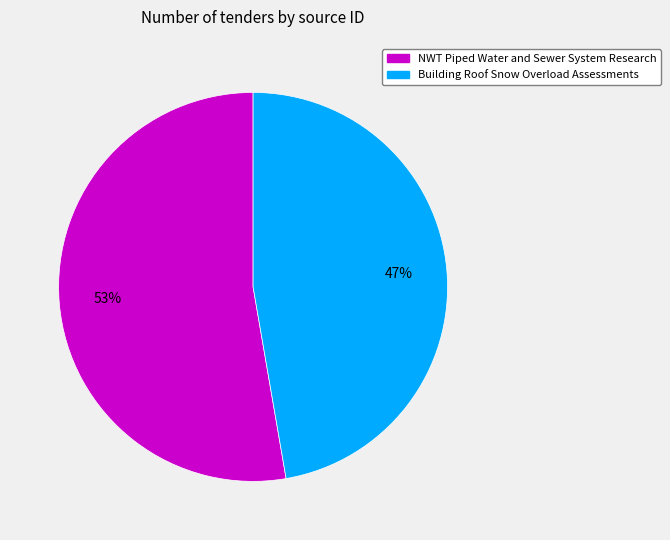

Is the sum of NWT Piped Water and Sewer System Research and Building Roof Snow Overload Assessments greater than half?

Yes